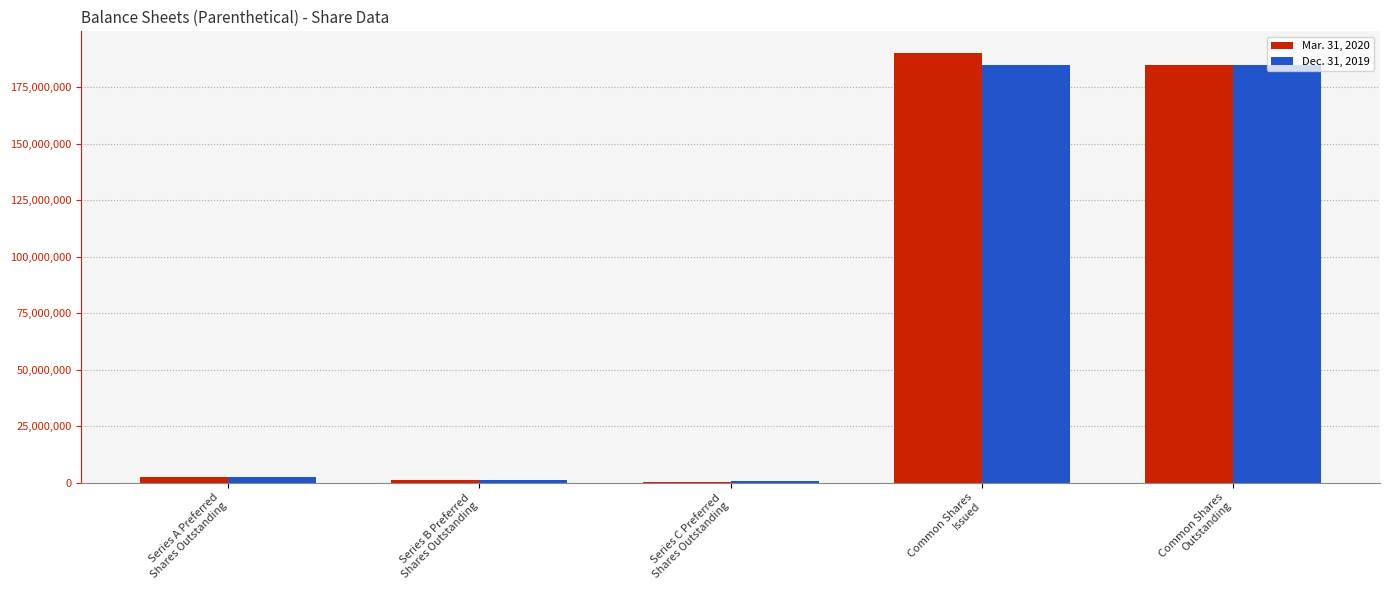

What are all the series names shown in the legend?

Mar. 31, 2020, Dec. 31, 2019